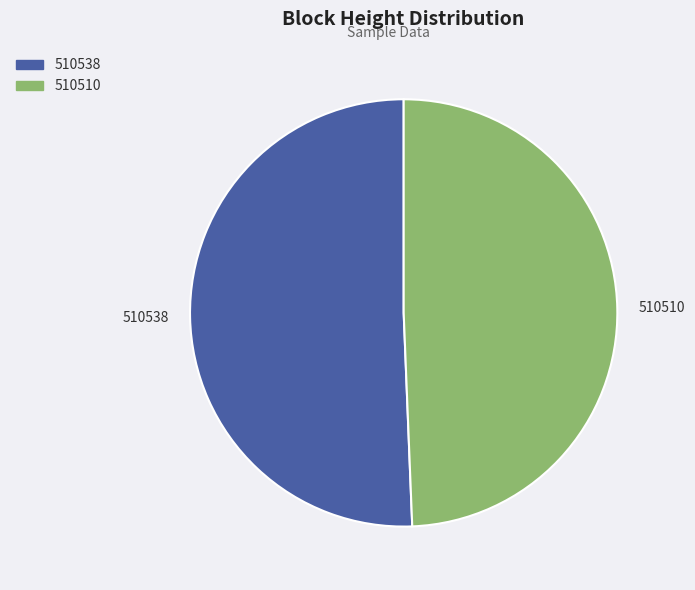

Approximately how many times larger is the value at 510510 compared to 510538?

1.0